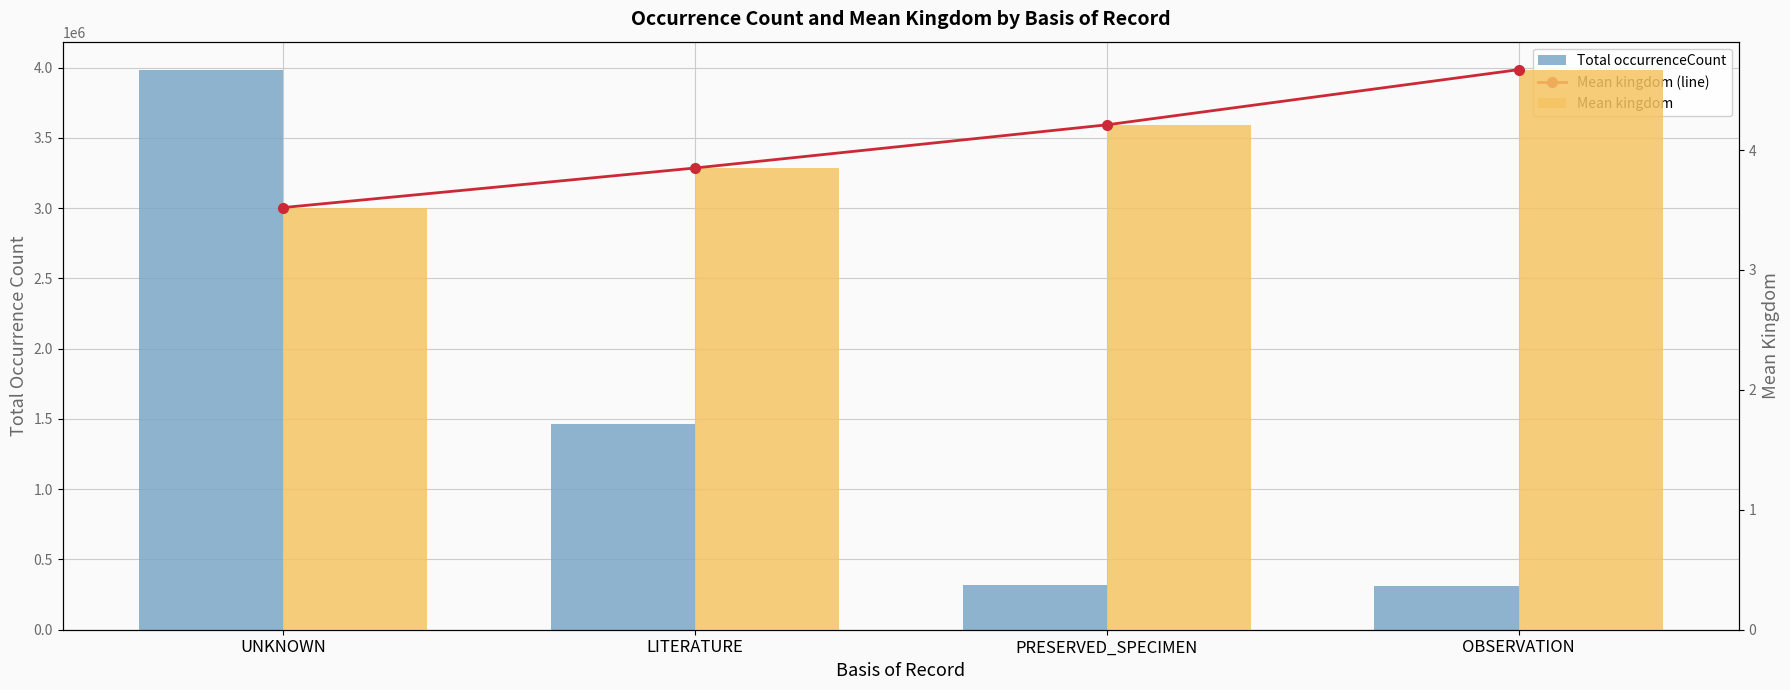

Count the Mean kingdom values in the range 3 to 4.

2